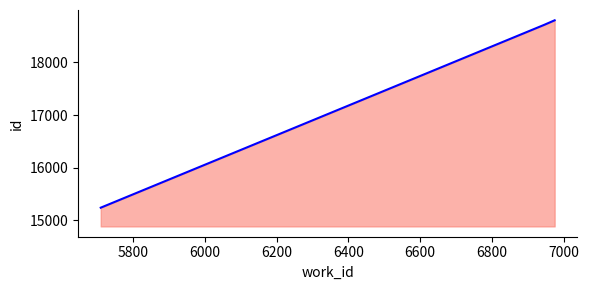

What is the difference between the maximum and minimum values?

3564